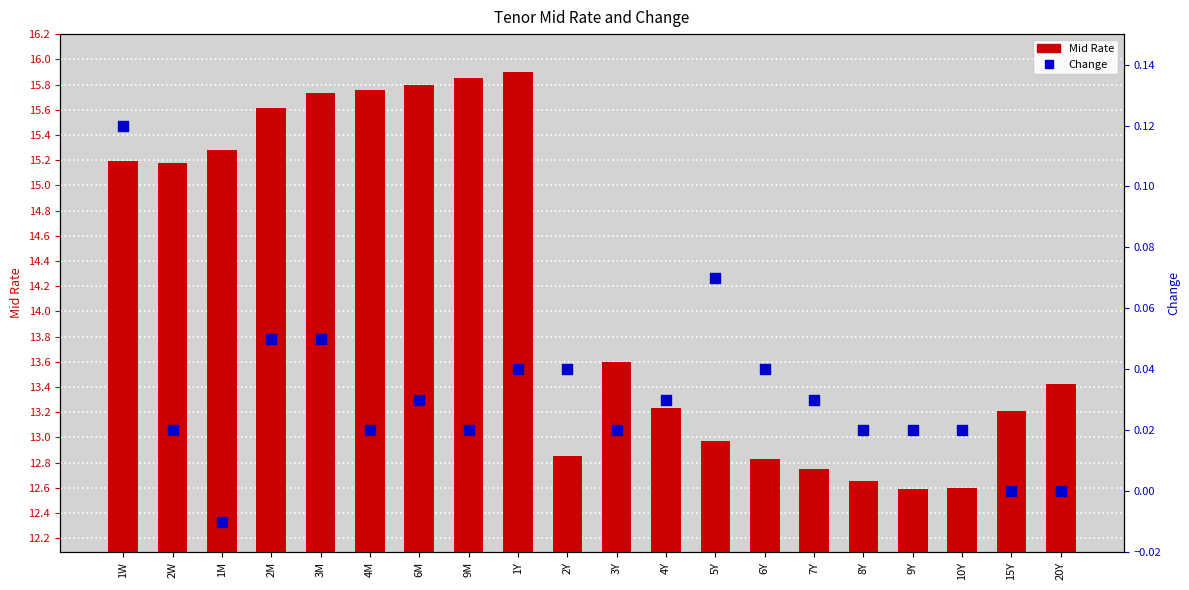

Is the value of Mid Rate at 1W greater than the value of Change at 1M?

Yes